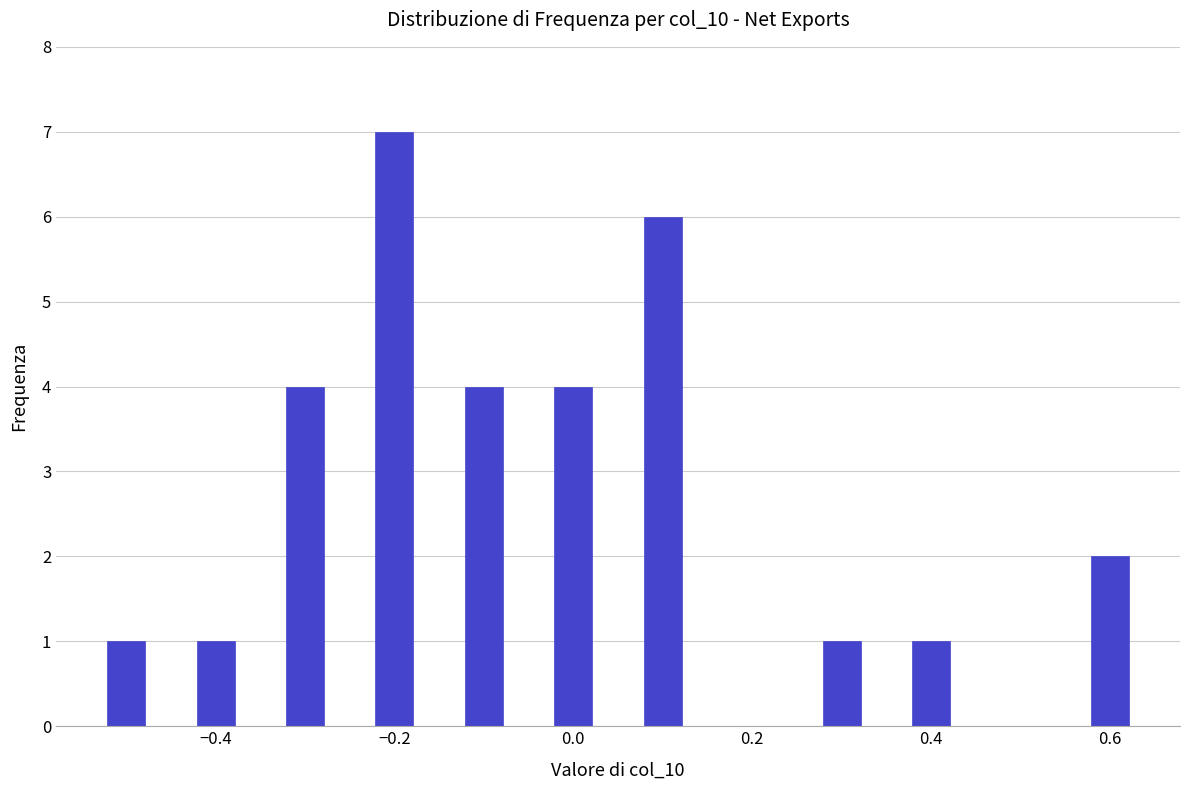

Read against the x-axis, roughly where is the centre of the tallest bar?

-0.20